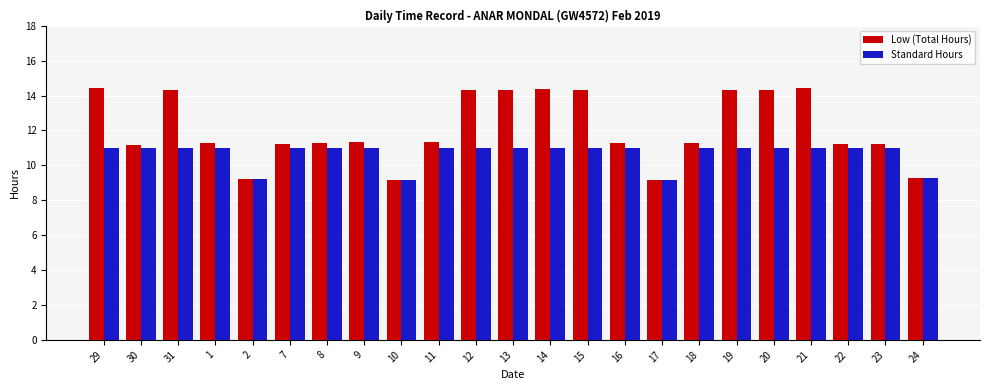

List the series in order of their overall mean, lowest first.

Standard Hours, Low (Total Hours)